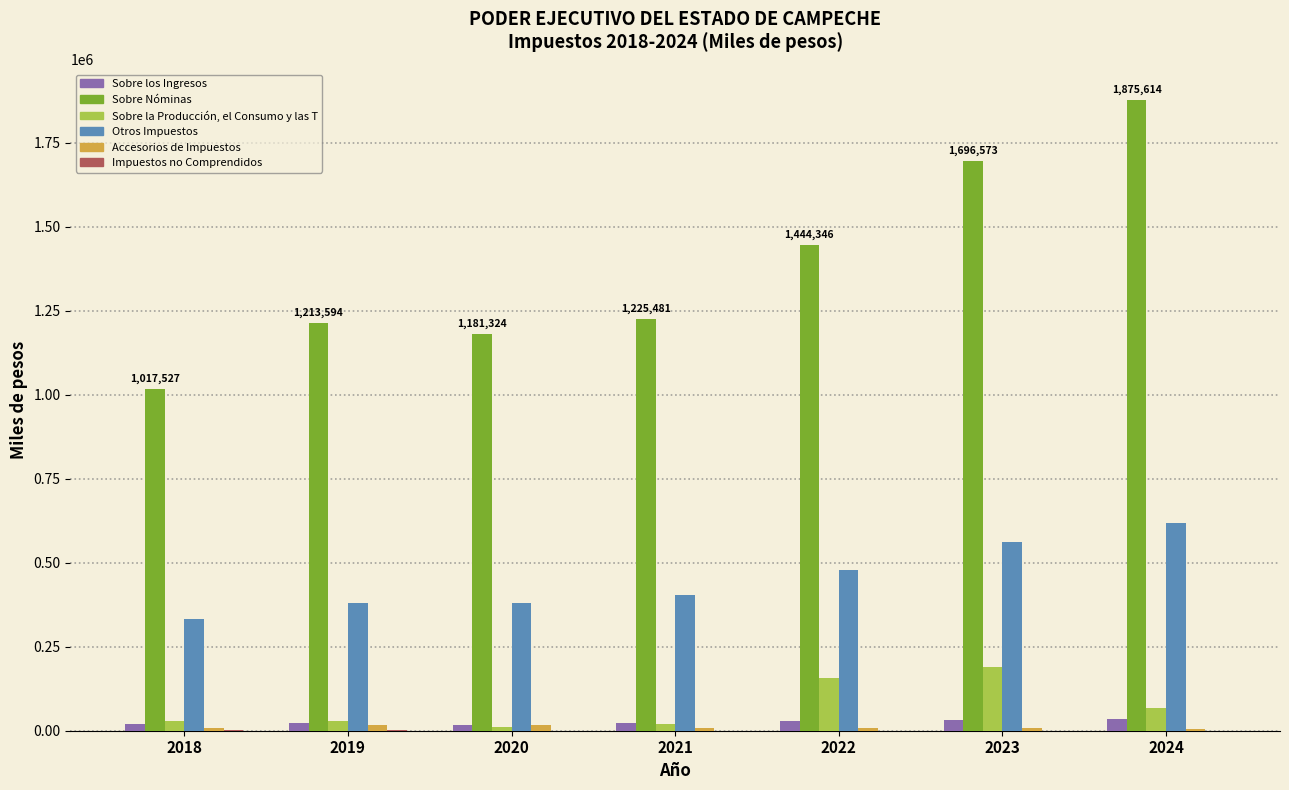

What is the average value of the Sobre Nóminas series?

1379208